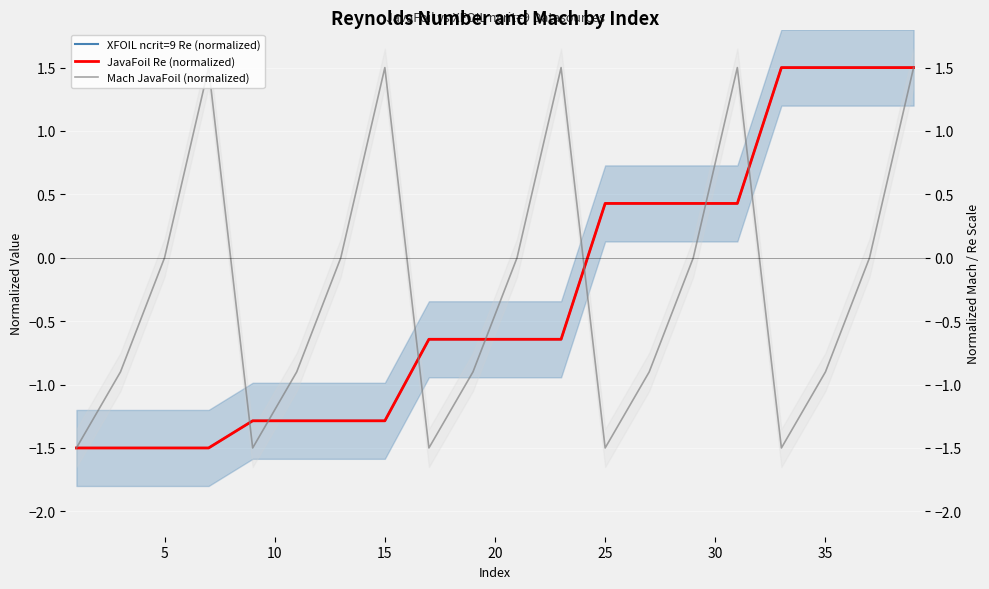

What is the difference between the second highest and minimum values in the XFOIL ncrit=9 Re (normalized) series?

3.0